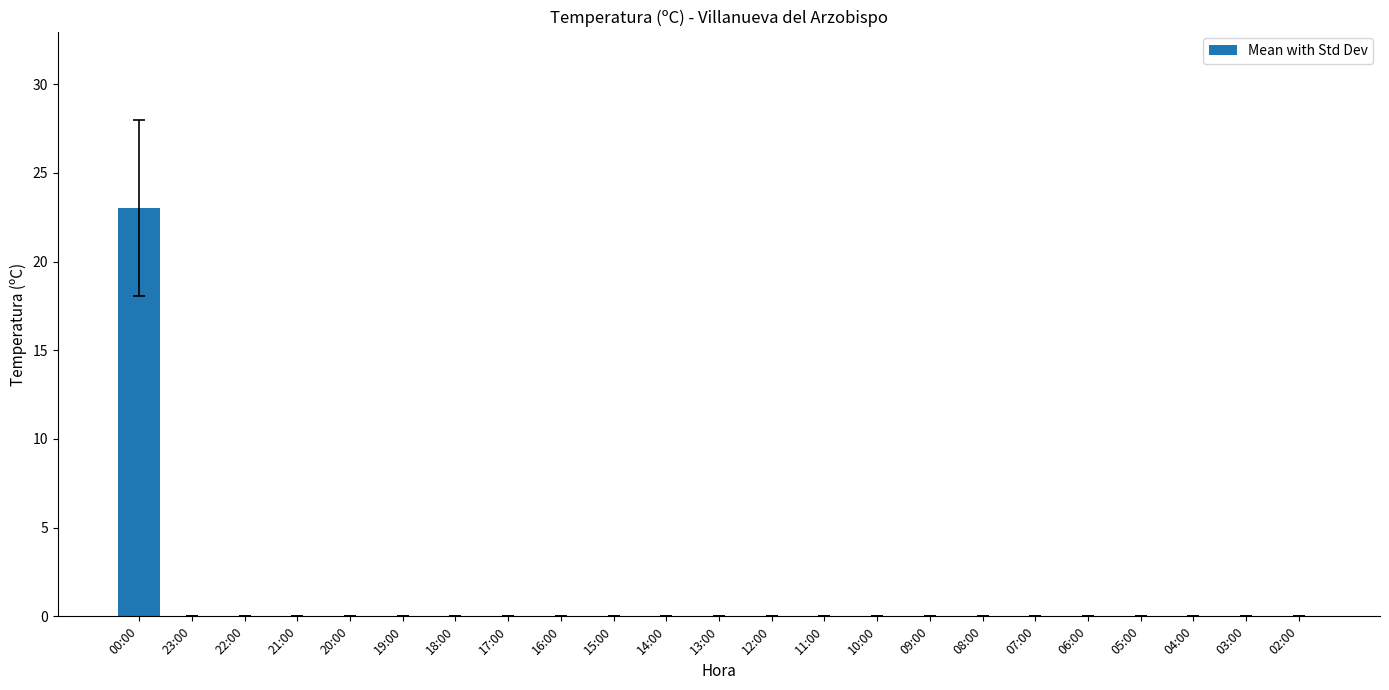

What is the sum of all values?

23.0